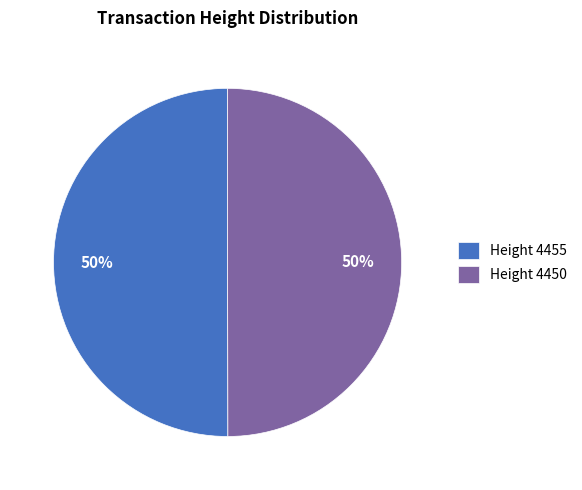

Approximately how many times larger is the value at Height 4450 compared to Height 4455?

1.0